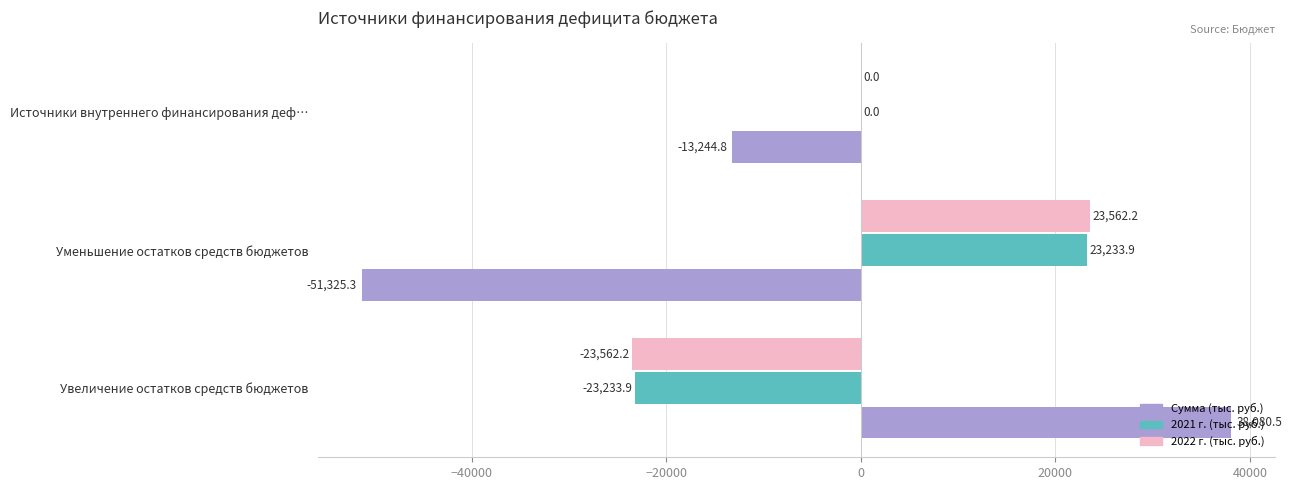

How many values in Сумма (тыс. руб.) are above zero?

1